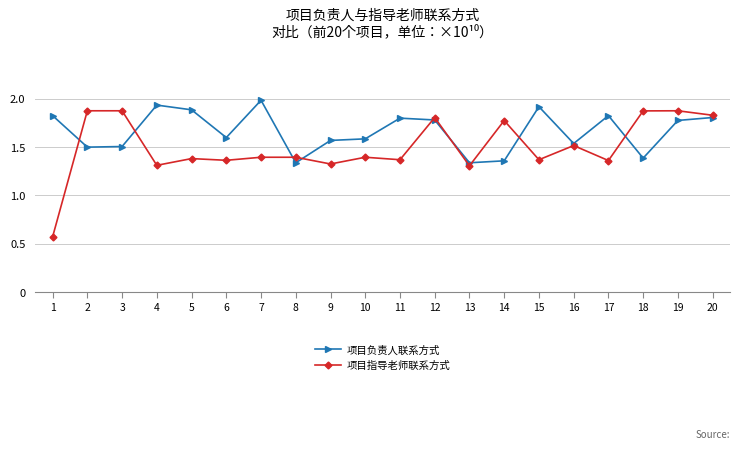

List the series in order of their overall mean, lowest first.

项目指导老师联系方式, 项目负责人联系方式